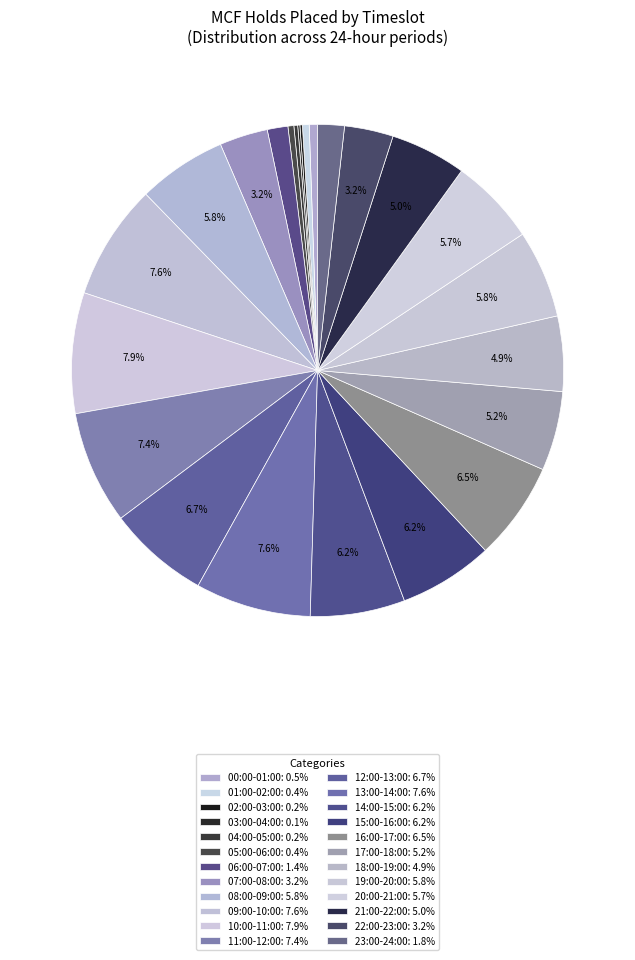

To the nearest percent, what is the difference between the largest and smallest slice percentages?

8%